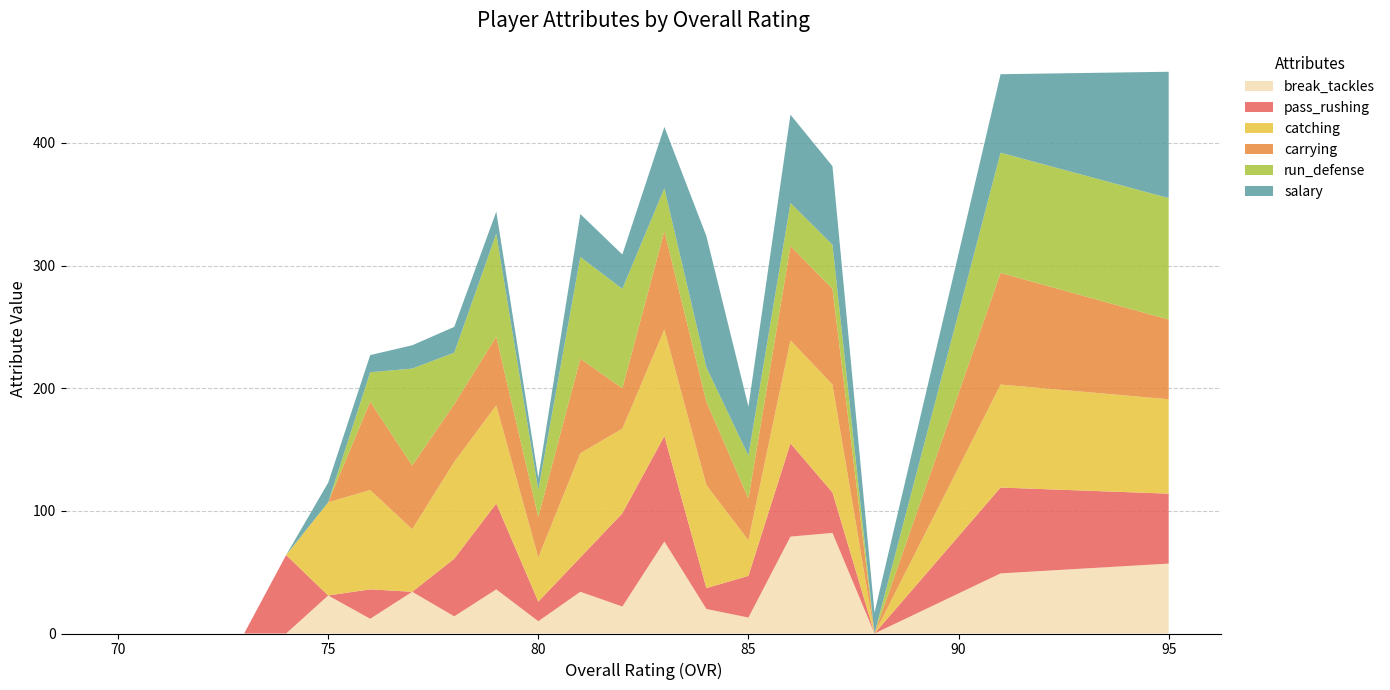

Reading left to right, list all the values displayed in this chart.

break_tackles: 0	0	0	0	0	31	12	34	14	36	10	34	22	75	20	13	79	82	0	49	57
pass_rushing: 0	0	0	0	64	0	24	0	47	70	16	28	76	86	17	34	76	33	0	70	57
catching: 0	0	0	0	0	76	81	51	79	80	36	85	69	87	84	29	84	88	0	84	77
carrying: 0	0	0	0	0	0	72	52	47	56	33	77	33	80	68	34	77	78	0	91	65
run_defense: 0	0	0	0	0	0	24	79	42	84	22	83	81	35	28	35	35	36	0	98	99
salary: 0	0	0	0	0	16	14	19	21	18	10	35	28	50	107	40	72	64	17	64	103